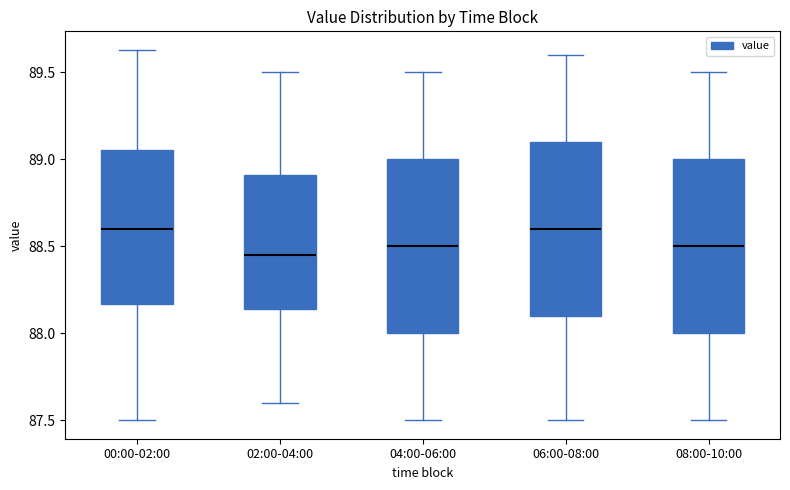

Reading left to right, read every box against the y-axis: the position of its median line, the range the box covers, and the ends of its whiskers. The values are not printed on the chart, so give them approximately, as read against the axis.

00:00-02:00: median 88.60, box 88.15 to 89.05, whiskers 87.50 to 89.65
02:00-04:00: median 88.45, box 88.15 to 88.90, whiskers 87.60 to 89.50
04:00-06:00: median 88.50, box 88.00 to 89.00, whiskers 87.50 to 89.50
06:00-08:00: median 88.60, box 88.10 to 89.10, whiskers 87.50 to 89.60
08:00-10:00: median 88.50, box 88.00 to 89.00, whiskers 87.50 to 89.50